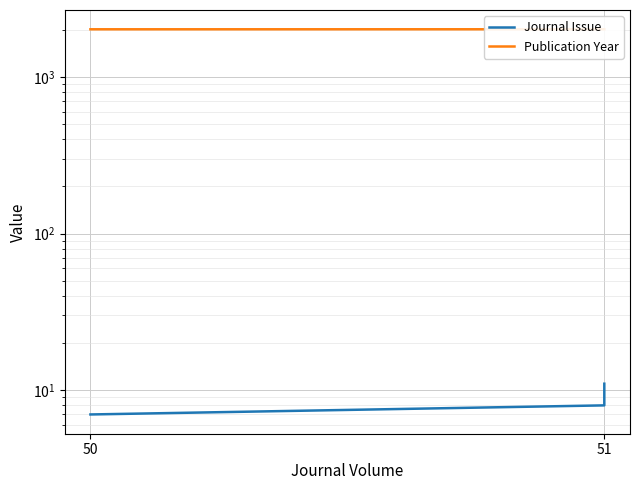

Reading right to left, extract all data points from this chart.

Journal Issue: 11	8	7
Publication Year: 2013	2013	2012